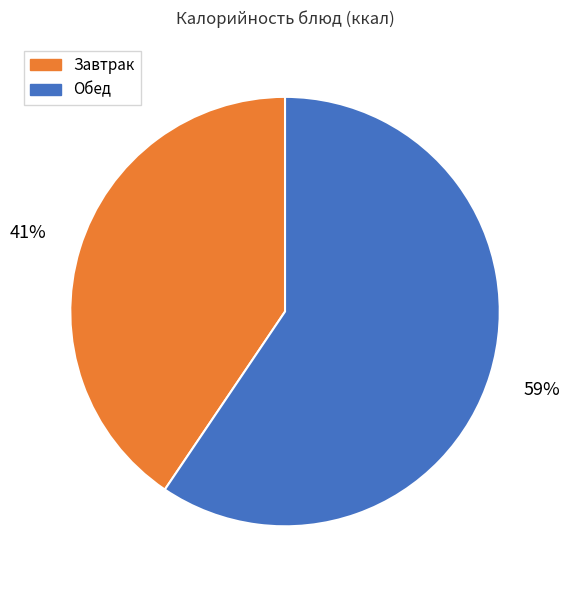

Do Обед and Завтрак together represent more than half of the pie?

Yes